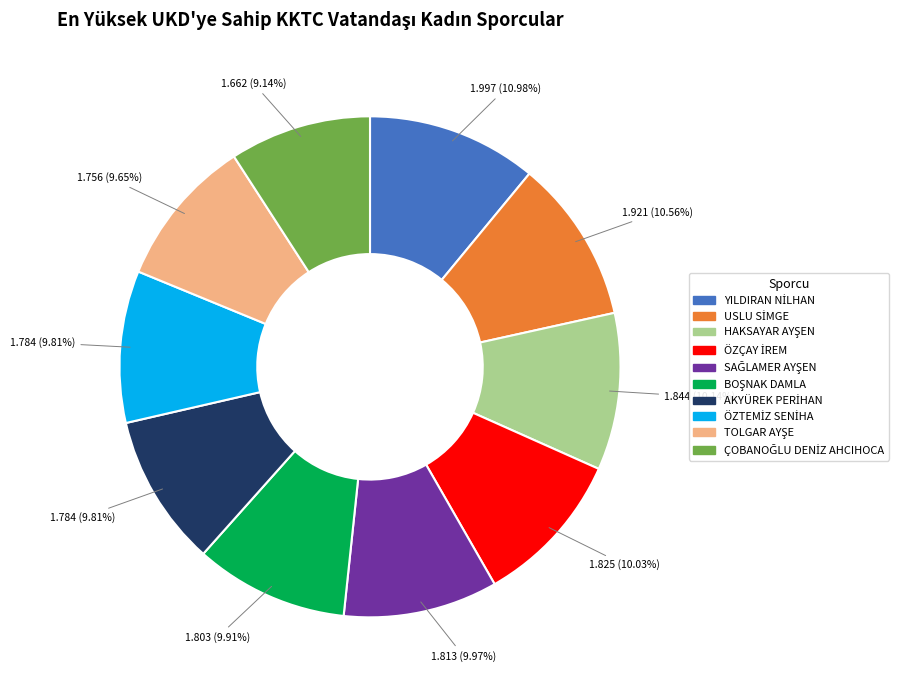

Is there any slice that represents more than half of the pie?

No